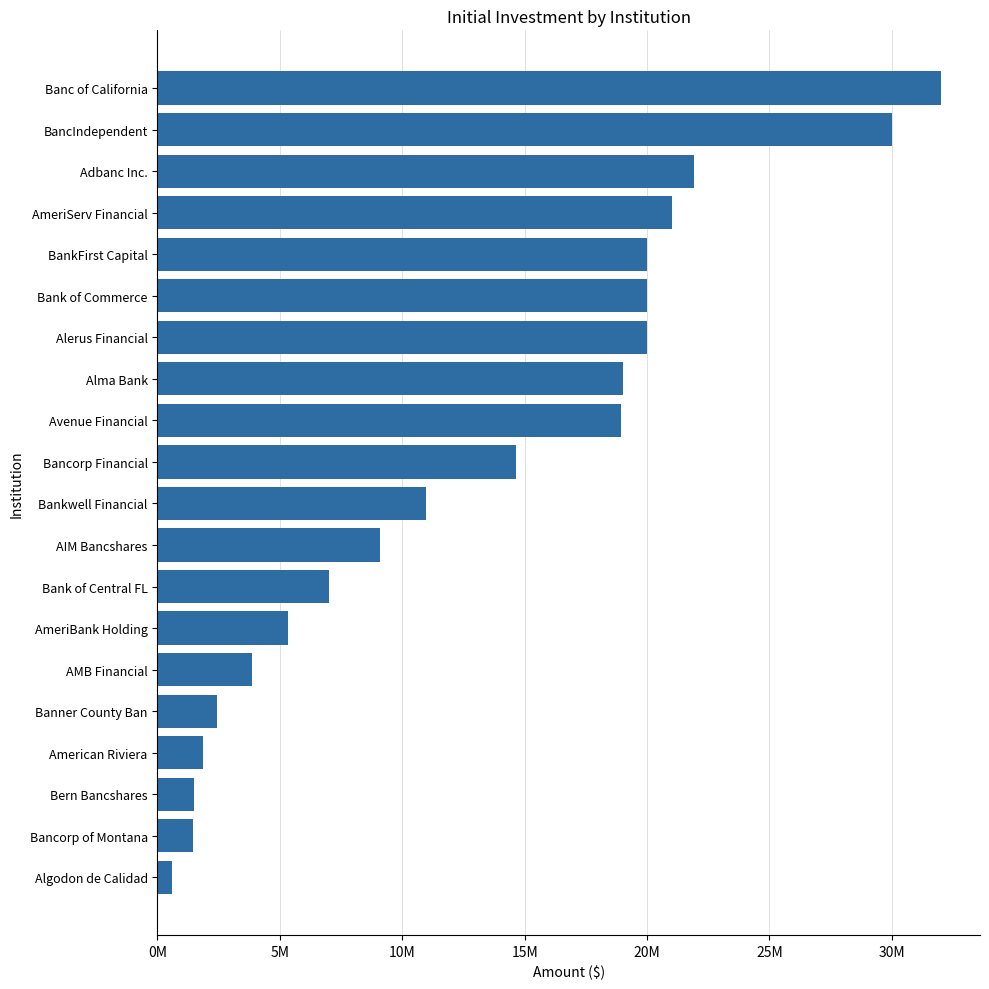

Are the bars horizontal?

Yes